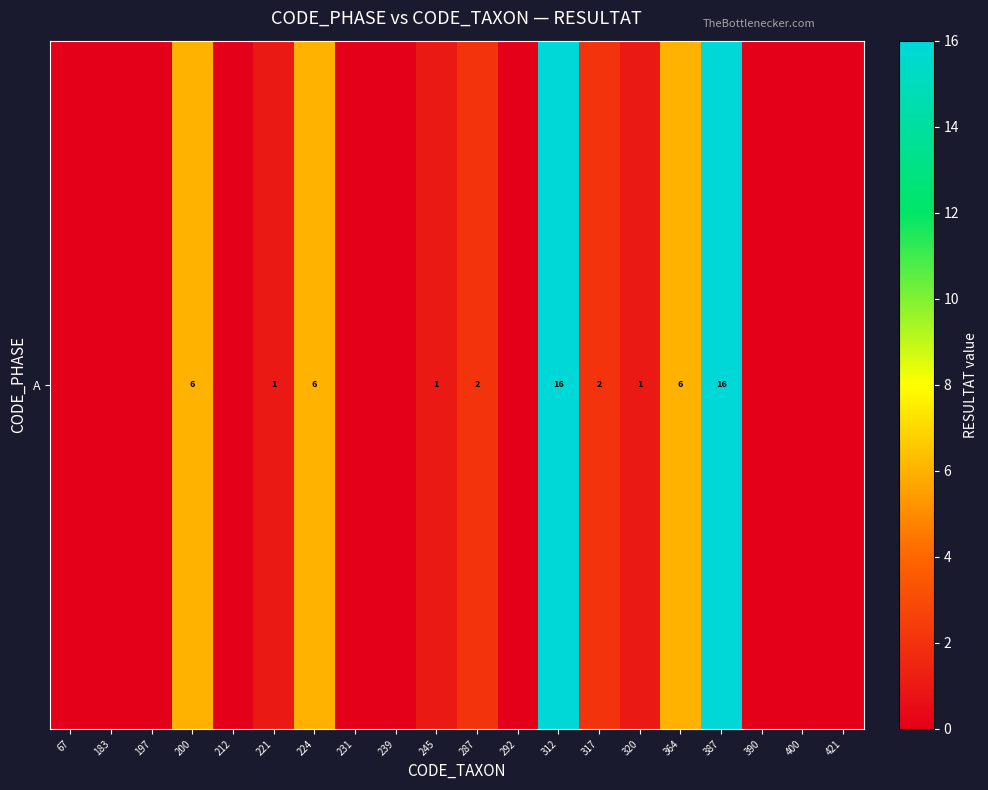

How many data points does each series have?

20